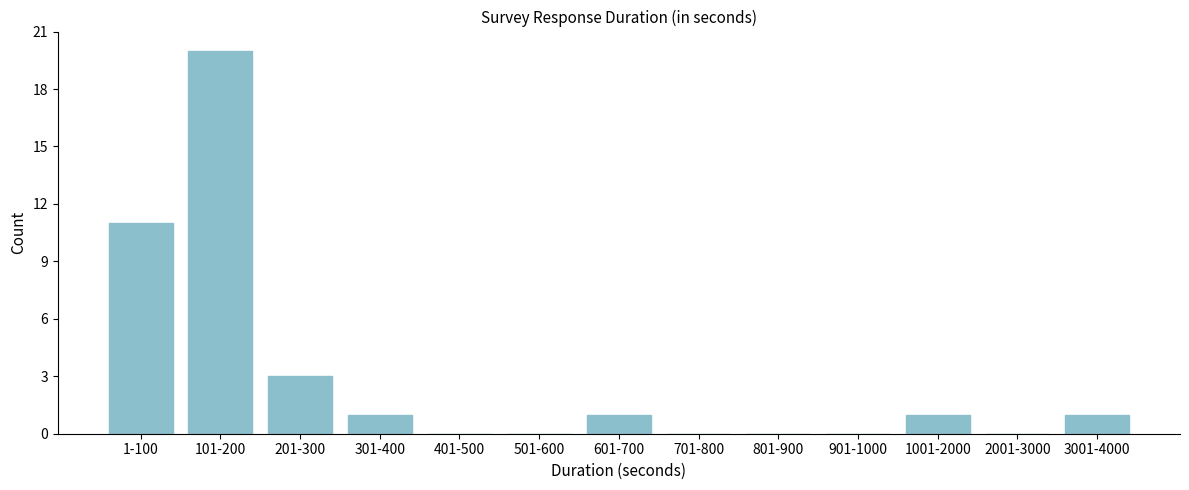

Reading left to right, extract all data points from this chart.

1-100=11	101-200=20	201-300=3	301-400=1	401-500=0	501-600=0	601-700=1	701-800=0	801-900=0	901-1000=0	1001-2000=1	2001-3000=0	3001-4000=1